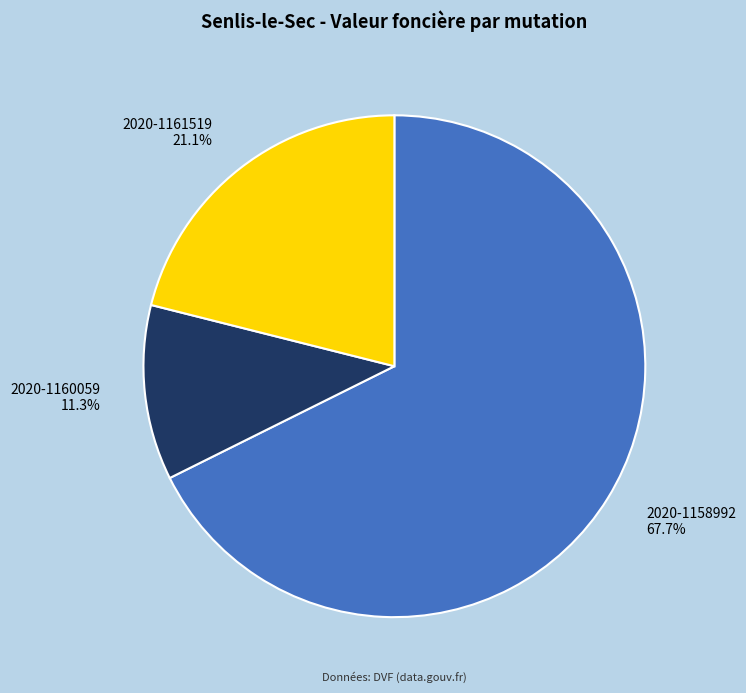

Which category has the smallest portion of the pie?

2020-1160059